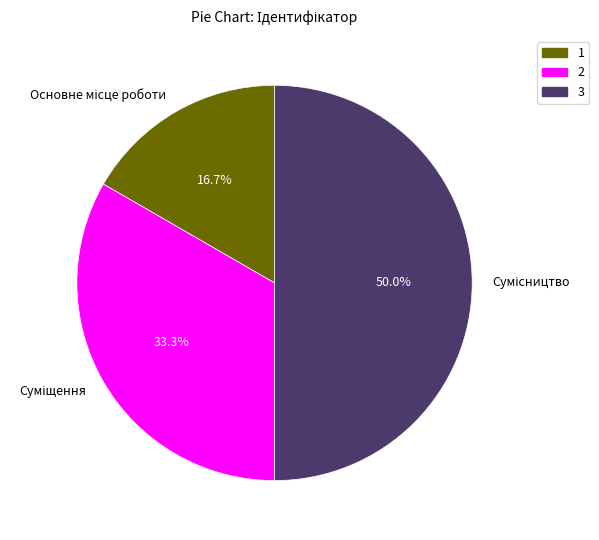

Count the number of slices in the pie.

3